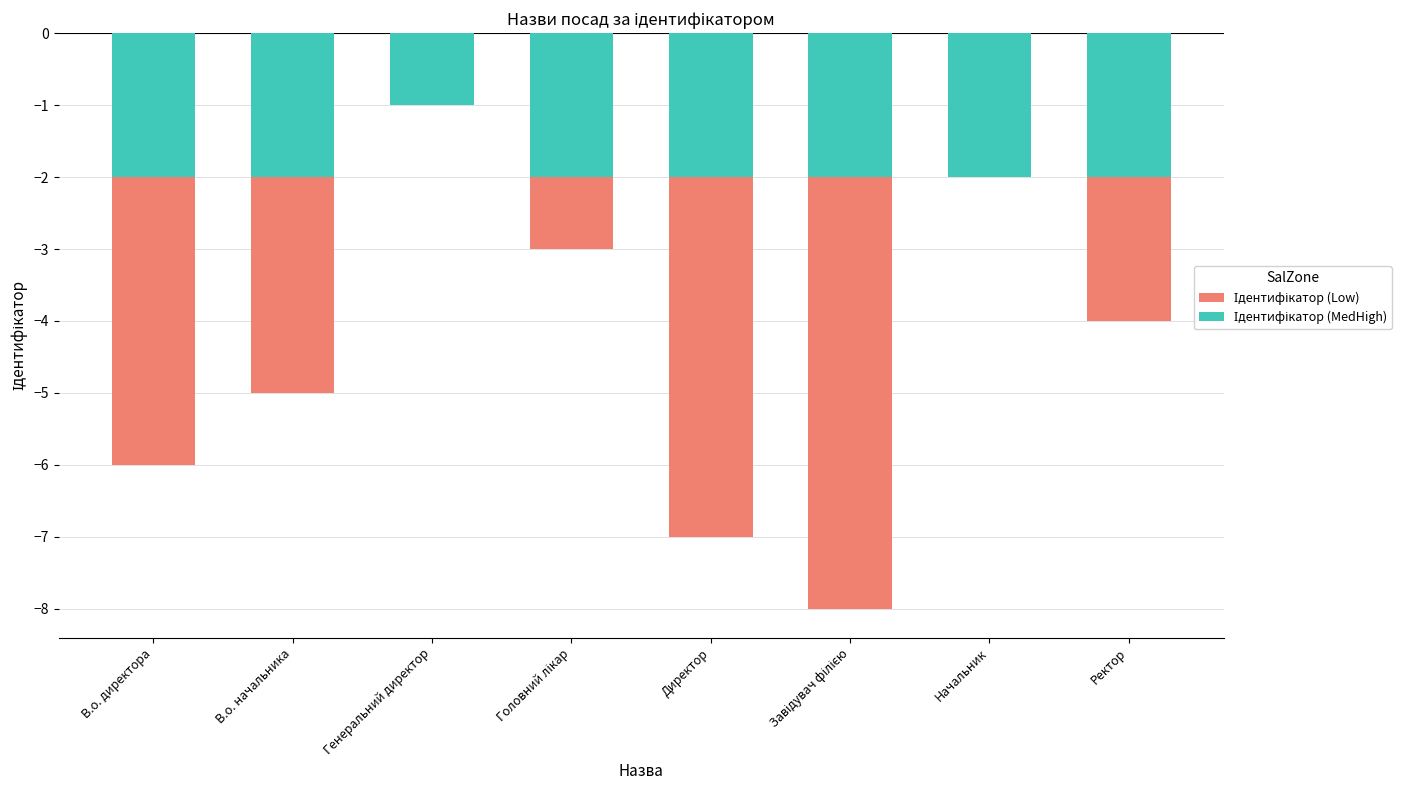

Rank the series by their average value, from highest to lowest.

Ідентифікатор (MedHigh), Ідентифікатор (Low)